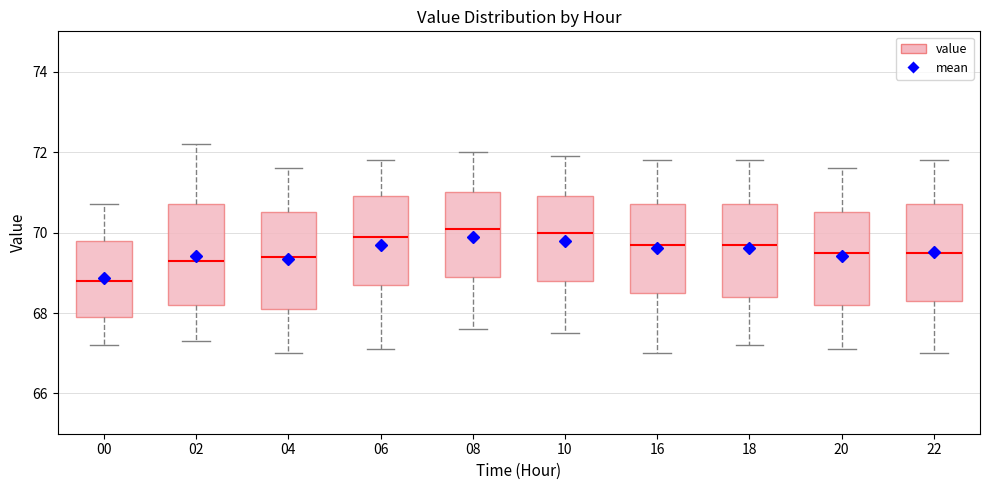

Reading left to right, read every box against the y-axis: the position of its median line, the range the box covers, and the ends of its whiskers. The values are not printed on the chart, so give them approximately, as read against the axis.

00: median 68.8, box 68.0 to 69.8, whiskers 67.2 to 70.8
02: median 69.4, box 68.2 to 70.8, whiskers 67.4 to 72.2
04: median 69.4, box 68.2 to 70.6, whiskers 67.0 to 71.6
06: median 70.0, box 68.8 to 71.0, whiskers 67.2 to 71.8
08: median 70.2, box 69.0 to 71.0, whiskers 67.6 to 72.0
10: median 70.0, box 68.8 to 71.0, whiskers 67.6 to 72.0
16: median 69.8, box 68.6 to 70.8, whiskers 67.0 to 71.8
18: median 69.8, box 68.4 to 70.8, whiskers 67.2 to 71.8
20: median 69.6, box 68.2 to 70.6, whiskers 67.2 to 71.6
22: median 69.6, box 68.4 to 70.8, whiskers 67.0 to 71.8